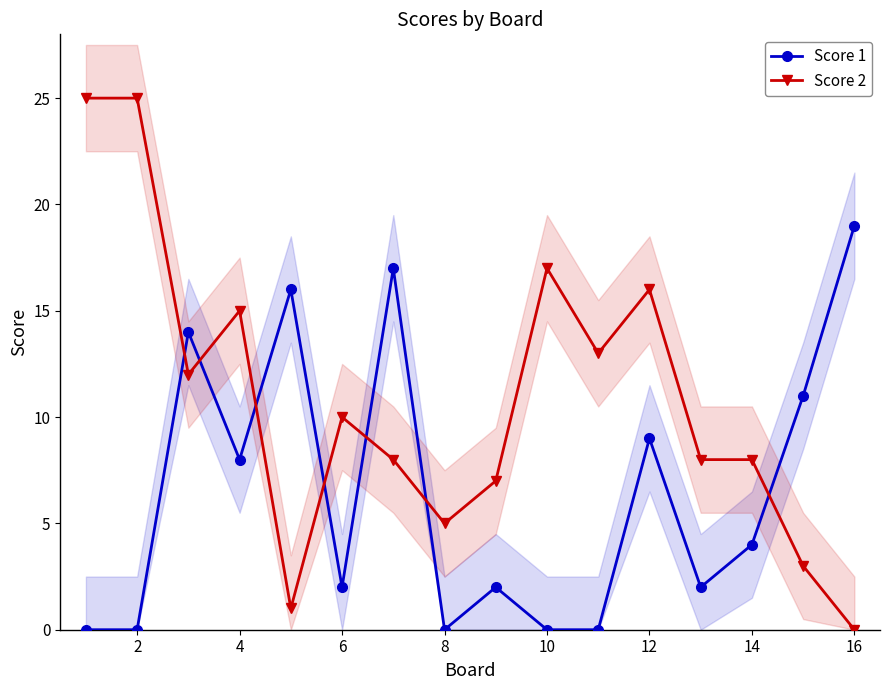

True or false: Score 2 has more than 0 points higher than both neighbors.

True